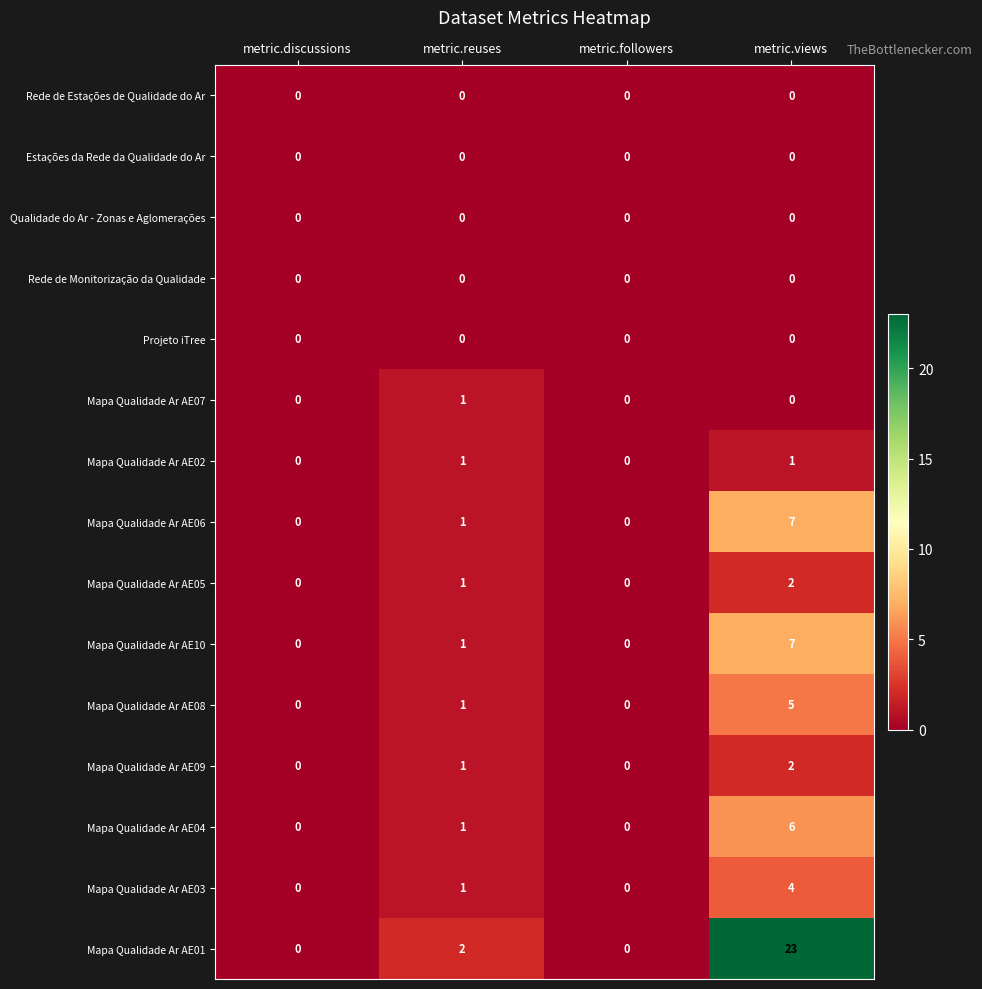

How many Mapa Qualidade Ar AE04 values are between 0 and 6?

4